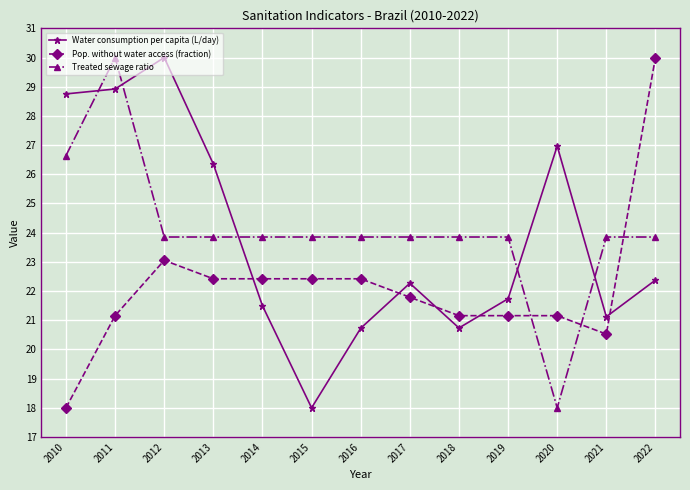

Which category has the lowest value in the Pop. without water access (fraction) series?

2010